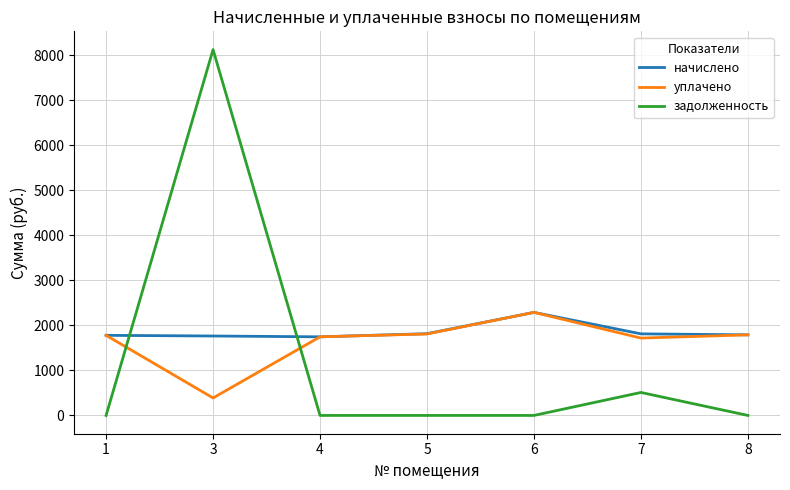

The value of задолженность at 6 is 0.0. True or false?

True